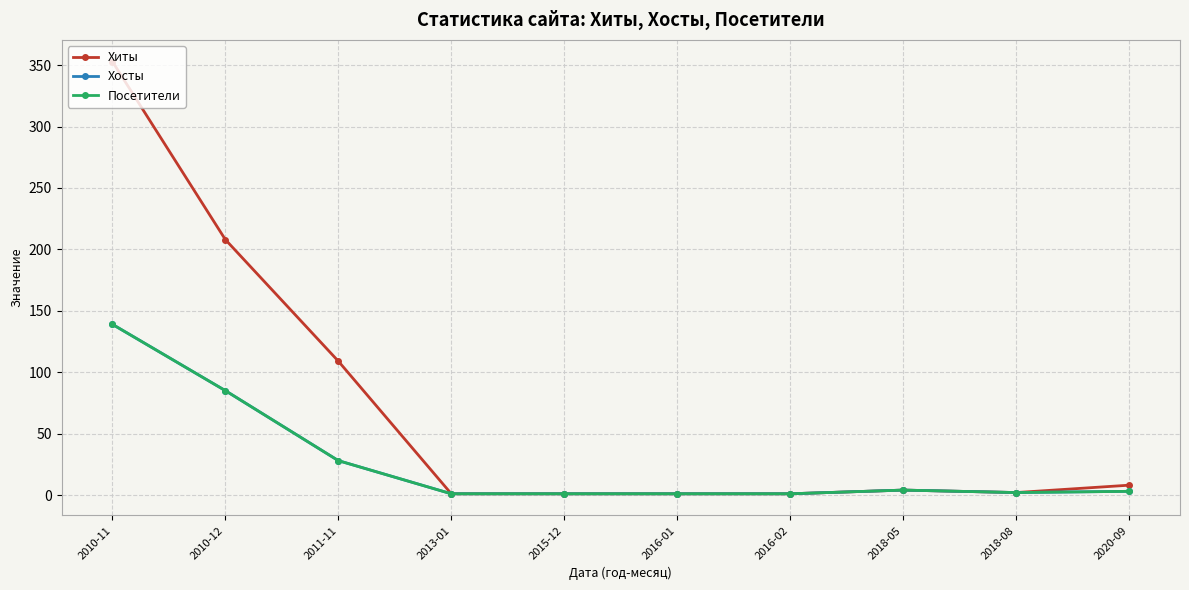

Is this an area chart (filled region under the line)?

No